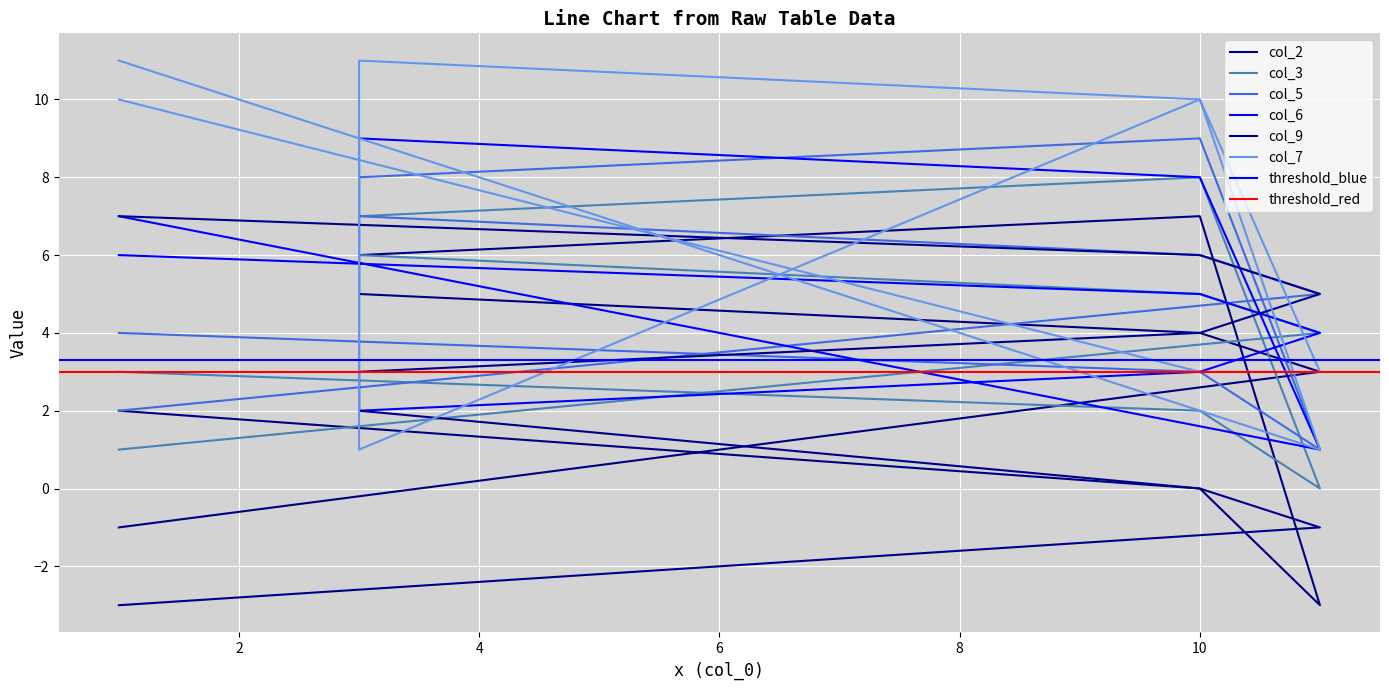

The value of col_6 at 10 is 5. True or false?

False